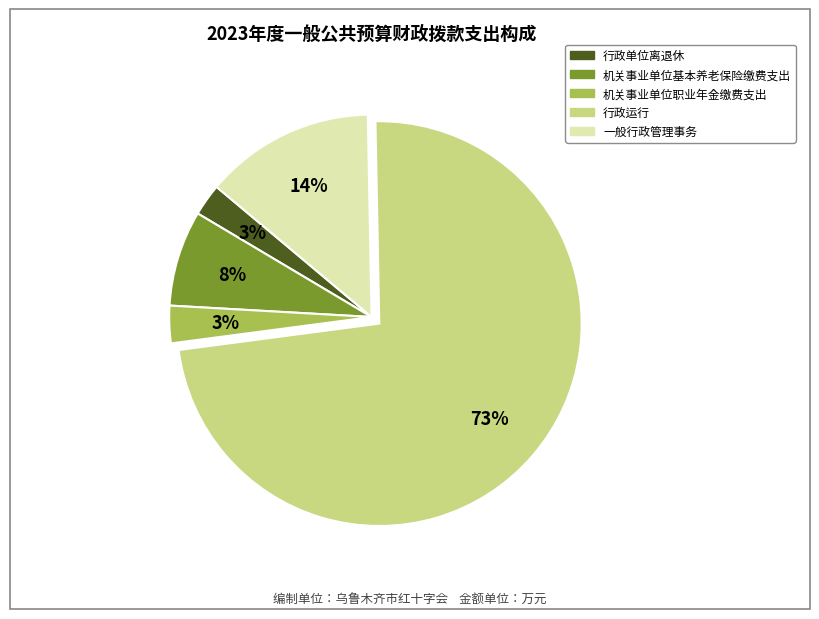

How many slices are in this pie chart?

5